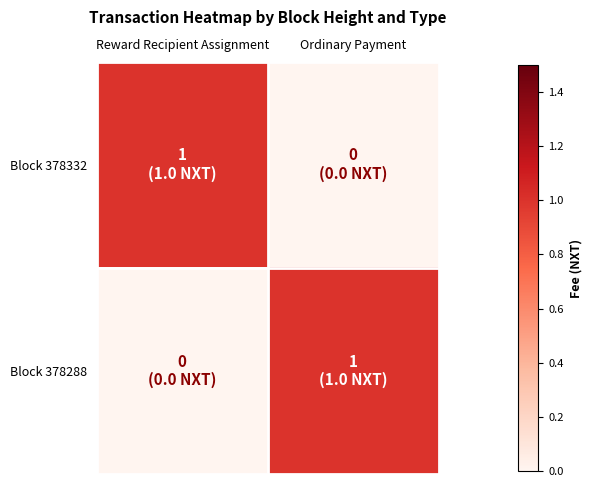

Rank the series at Reward Recipient Assignment from lowest to highest value.

Block 378288, Block 378332